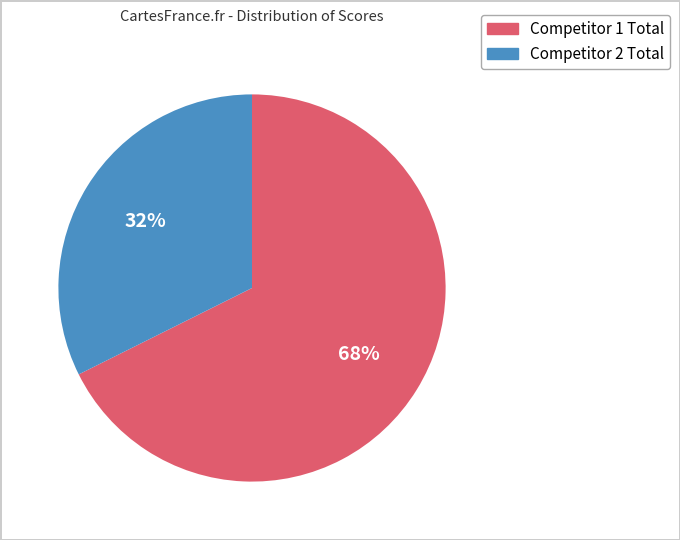

To the nearest percent, what portion does Competitor 2 Total represent?

32%